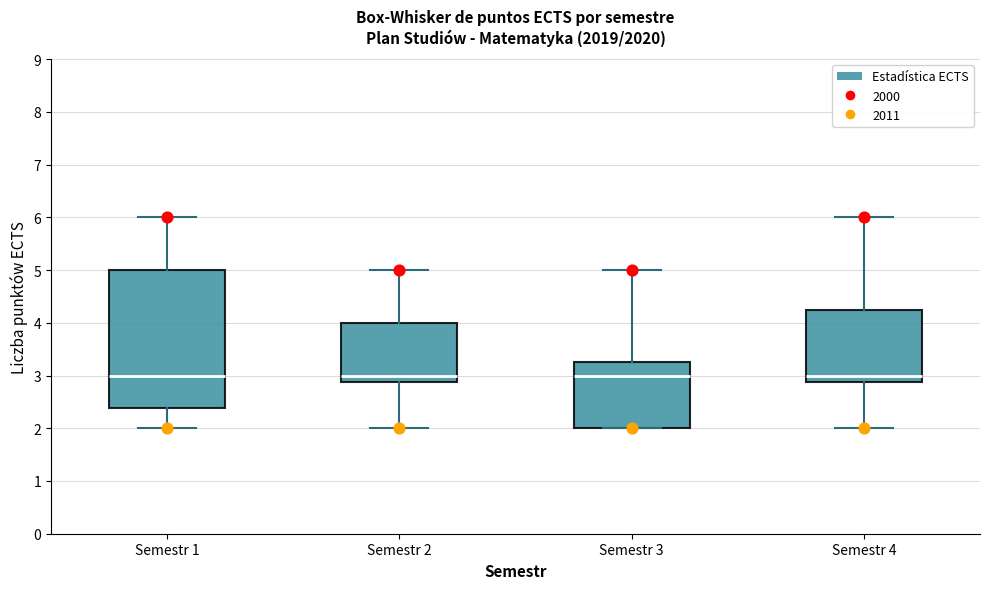

Reading left to right, read every box against the y-axis: the position of its median line, the range the box covers, and the ends of its whiskers. The values are not printed on the chart, so give them approximately, as read against the axis.

Semestr 1: median 3.0, box 2.4 to 5.0, whiskers 2.0 to 6.0
Semestr 2: median 3.0, box 2.9 to 4.0, whiskers 2.0 to 5.0
Semestr 3: median 3.0, box 2.0 to 3.3, whiskers 2.0 to 5.0
Semestr 4: median 3.0, box 2.9 to 4.3, whiskers 2.0 to 6.0